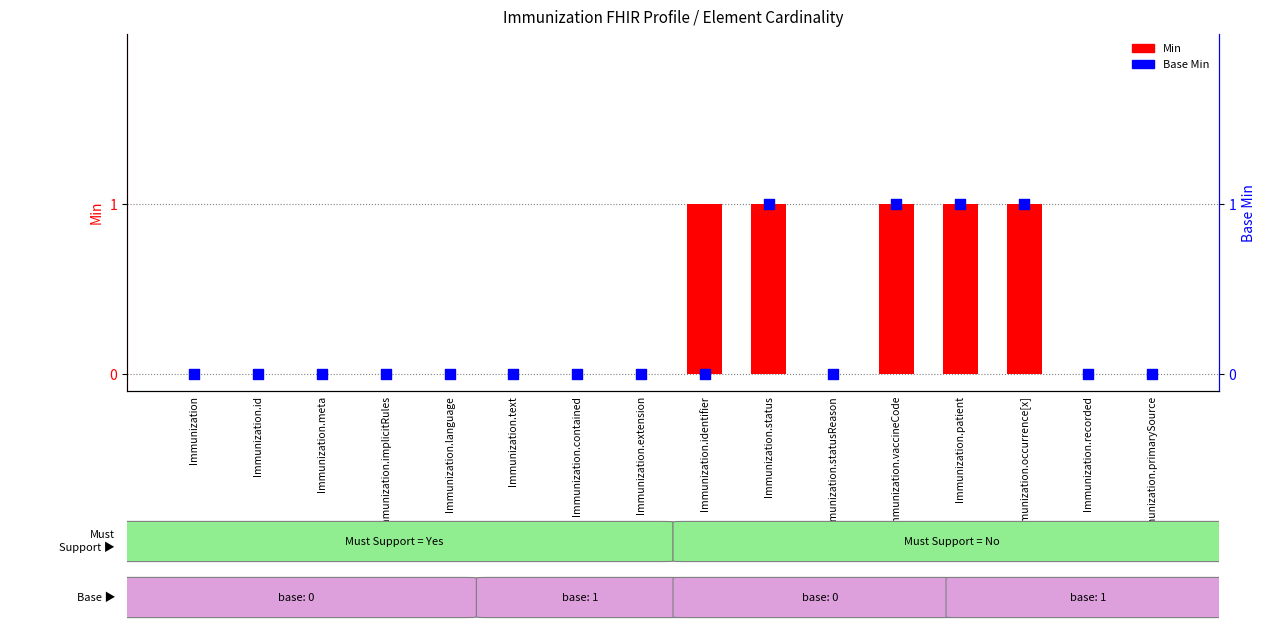

Which series reaches the maximum Y coordinate?

Min